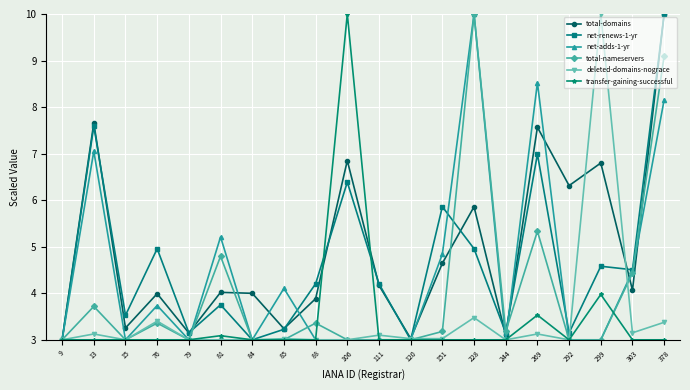

Is the value of transfer-gaining-successful at 88 greater than the value of deleted-domains-nograce at 269?

No